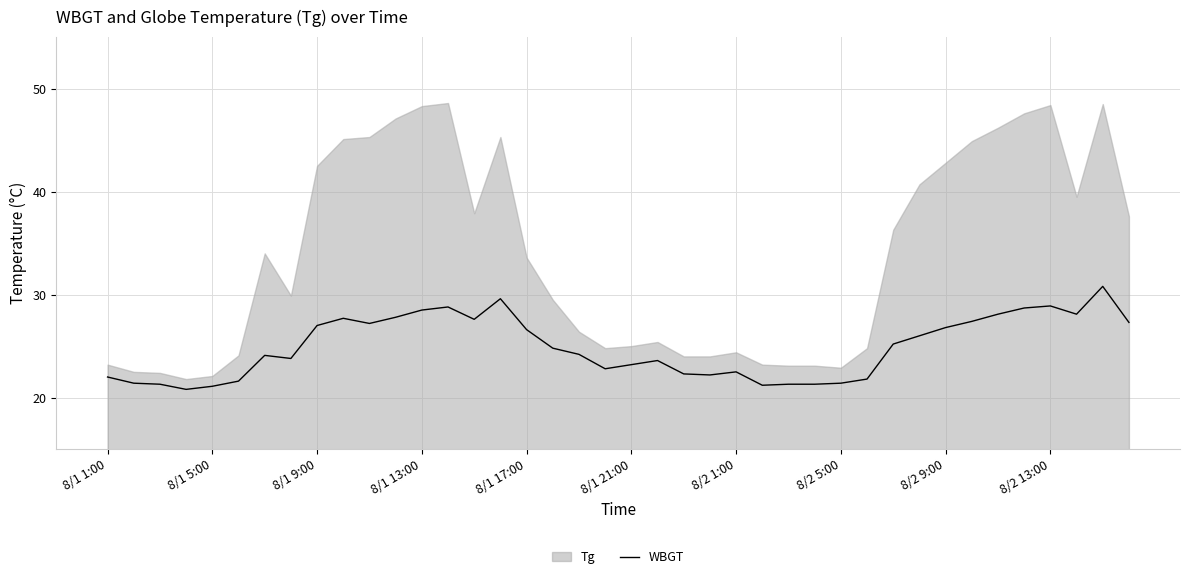

True or false: WBGT has a value of 21.1 at 8/1 5:00.

True